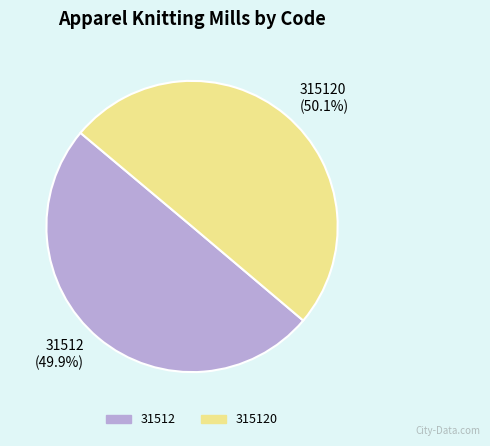

What is the ratio of the value at 315120 (50.1%) to the value at 31512 (49.9%)?

1.0